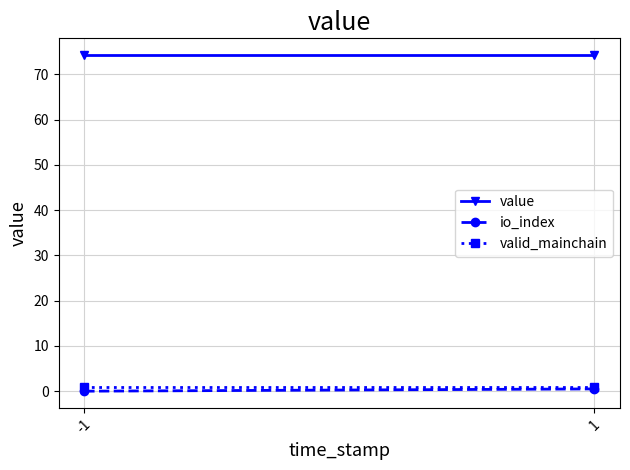

The value series shows 44.0 at -1. True or false?

False